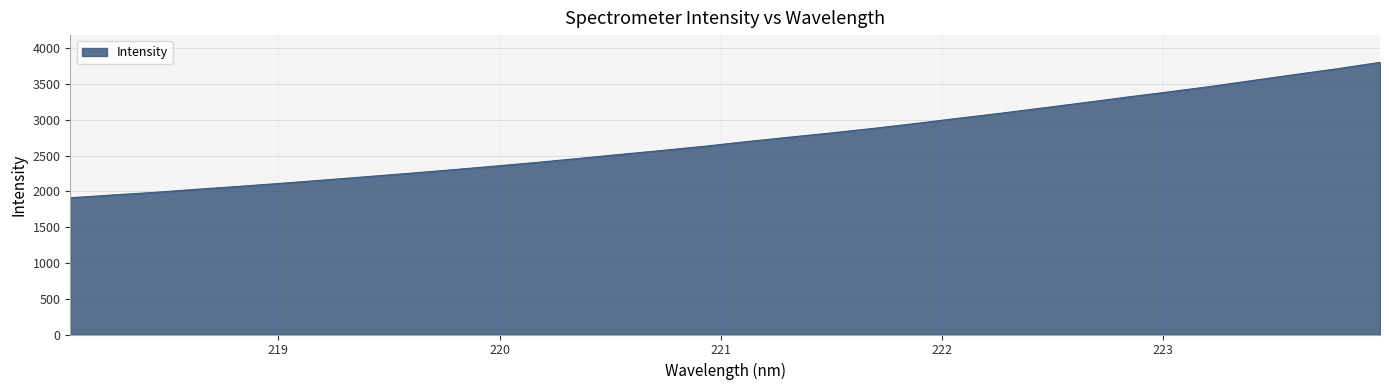

What is the greatest value displayed?

3805.4